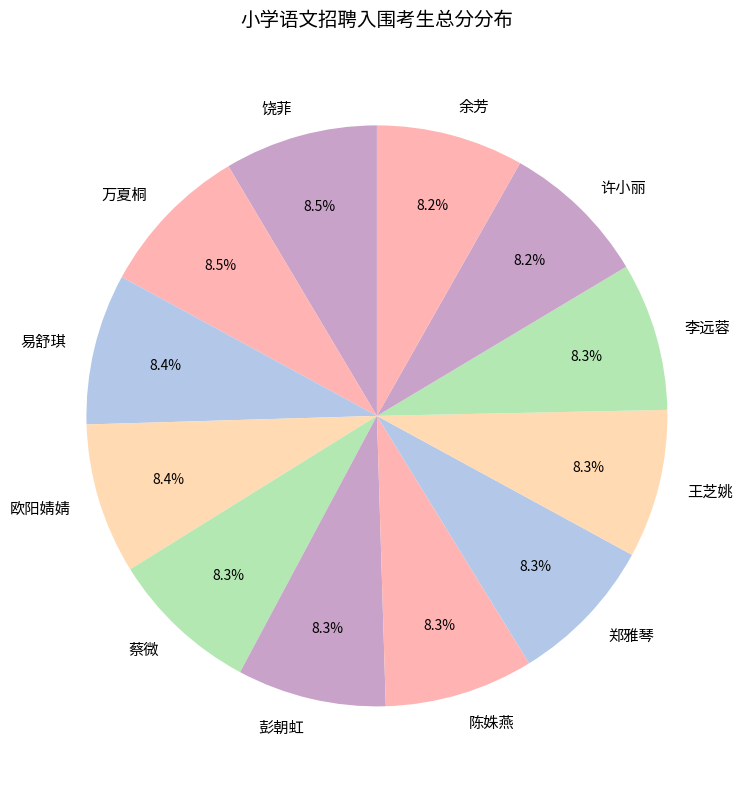

Does any single category account for the majority?

No